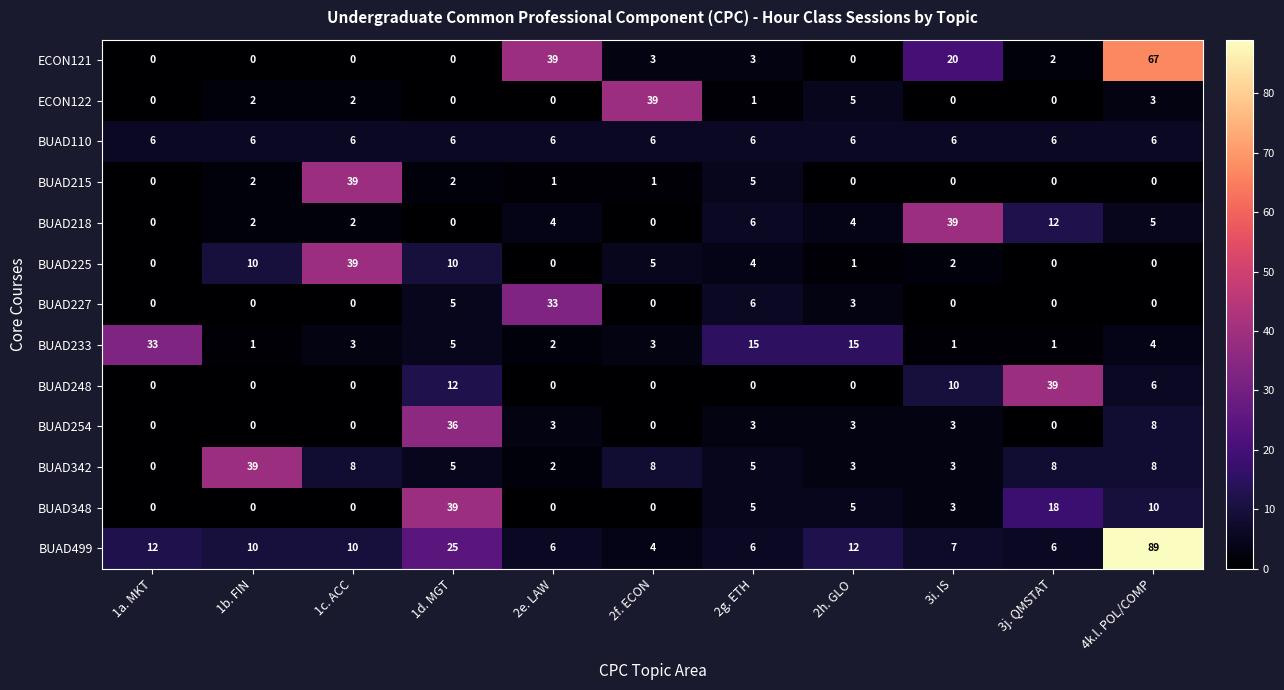

True or false: BUAD499 has a value of 19 at 2h. GLO.

False